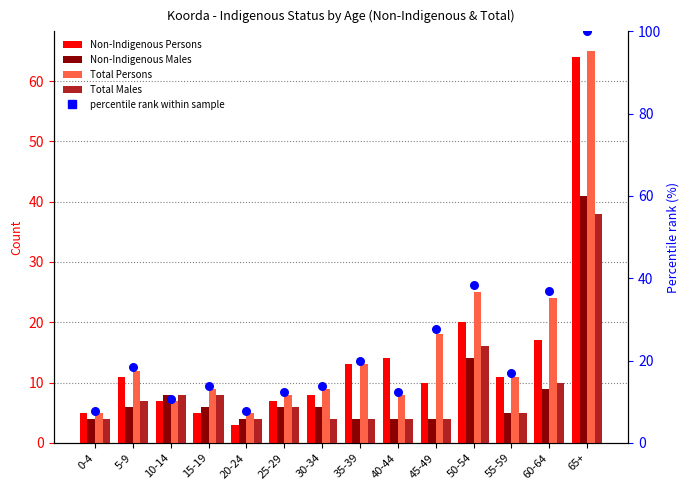

At how many categories does at least one series exceed 82?

1